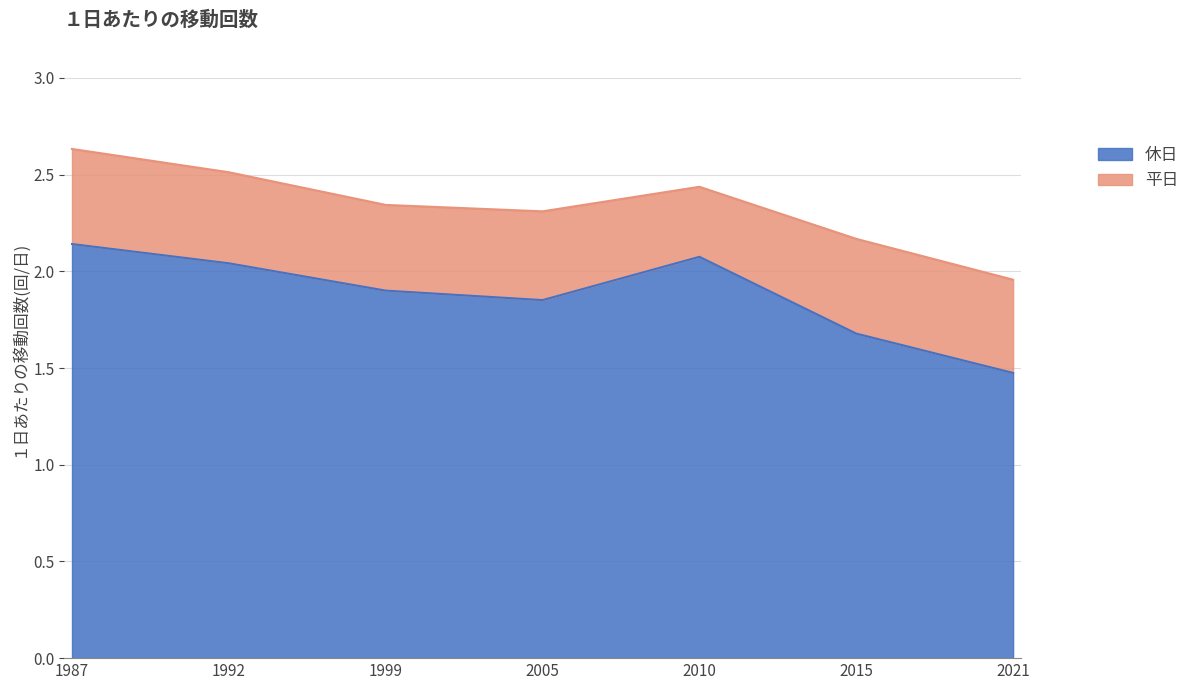

How many lines are shown in the chart?

2